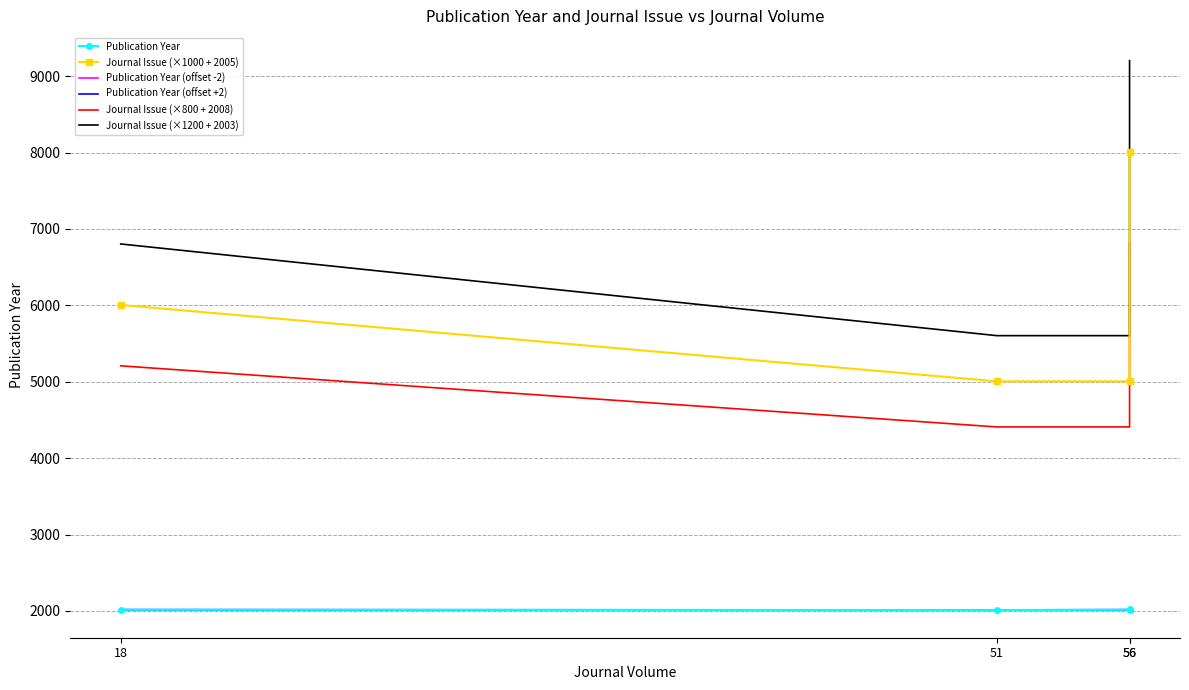

Which series has the largest total across all categories?

Journal Issue (×1200 + 2003)